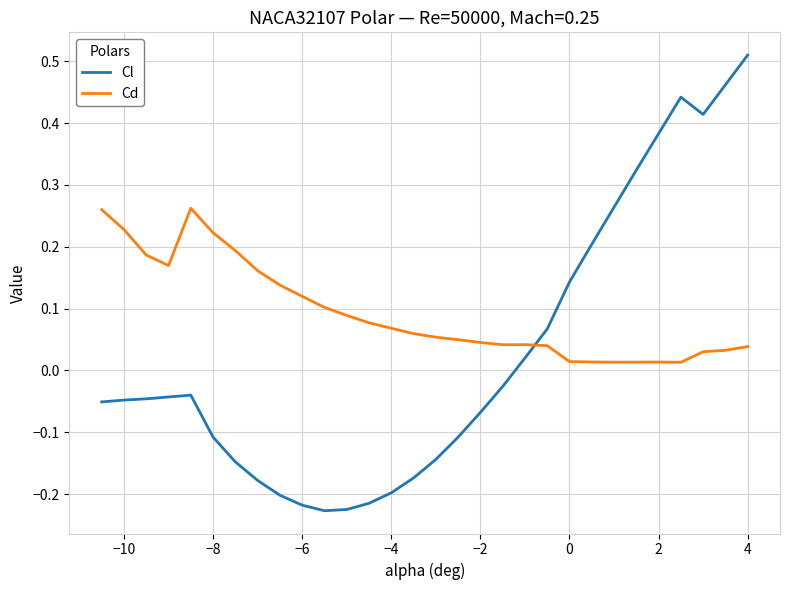

List the series in order of their overall mean, highest first.

Cd, Cl